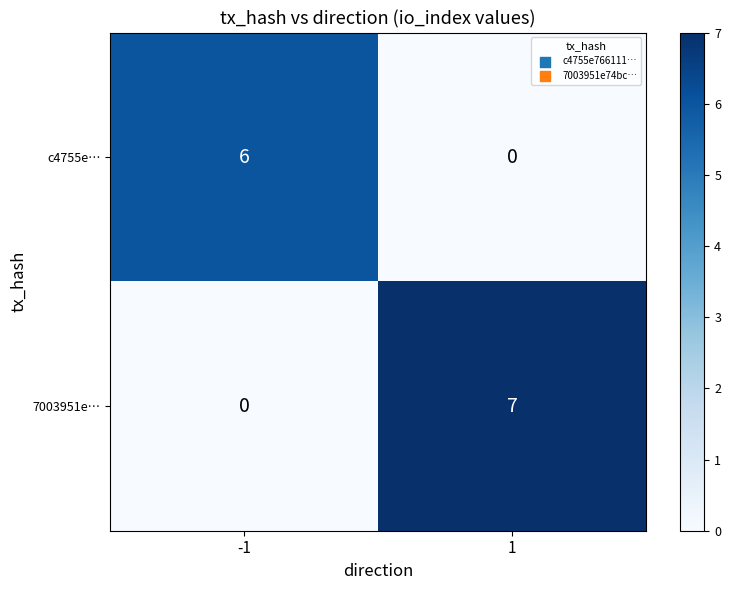

The 7003951e… series shows 7 at 1. True or false?

True